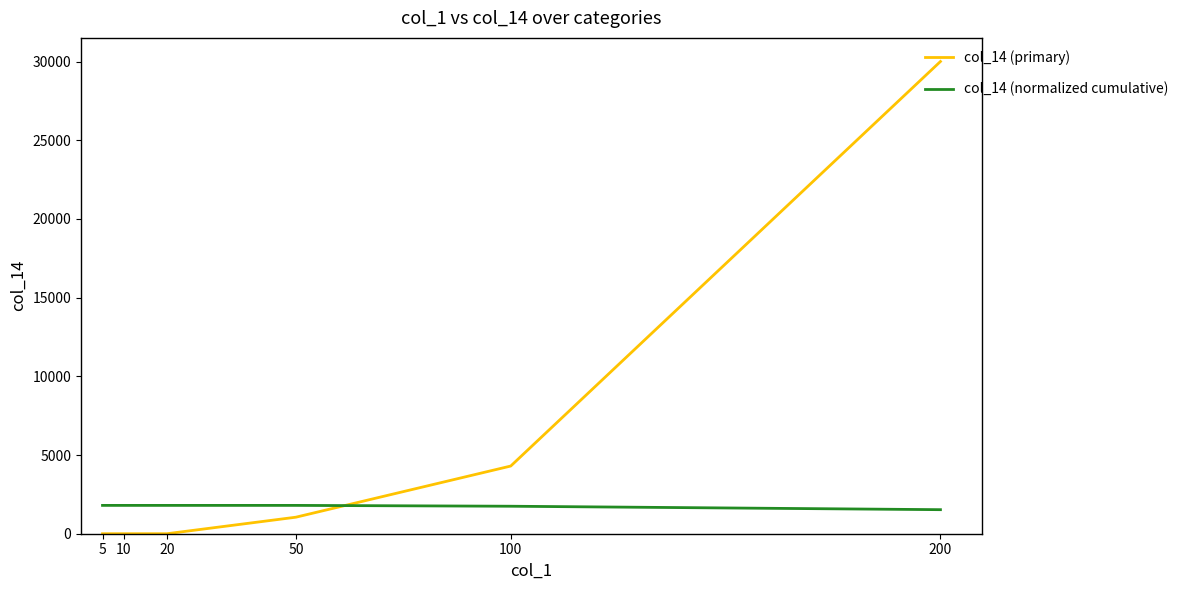

At 50, list the series in order from largest to smallest.

col_14 (normalized cumulative), col_14 (primary)